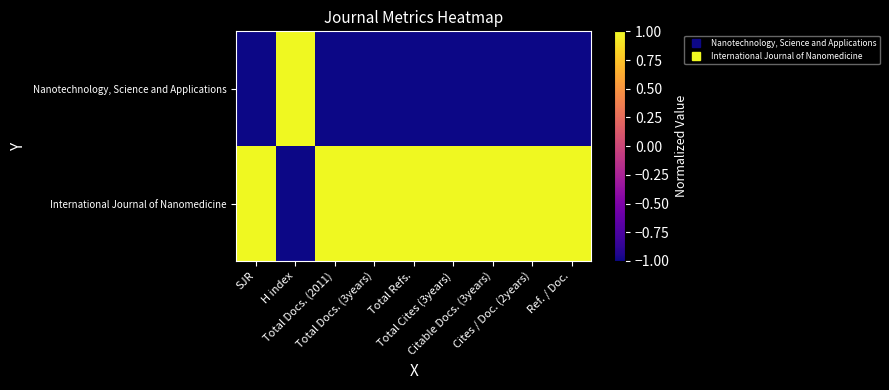

At which category is the sum across all series the highest?

SJR